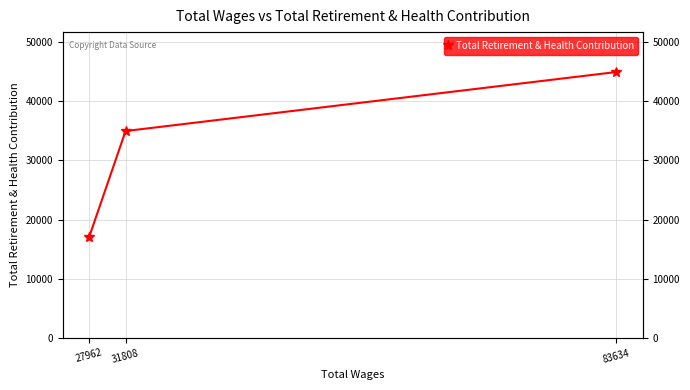

List the labels in order of value, largest first.

83634, 31808, 27962